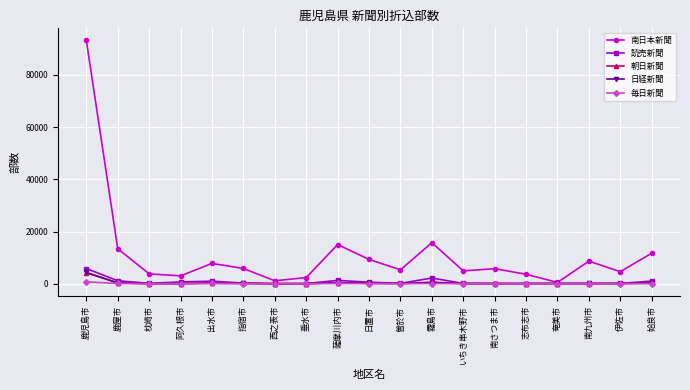

What is the difference between the highest and lowest values at 南さつま市?

5740